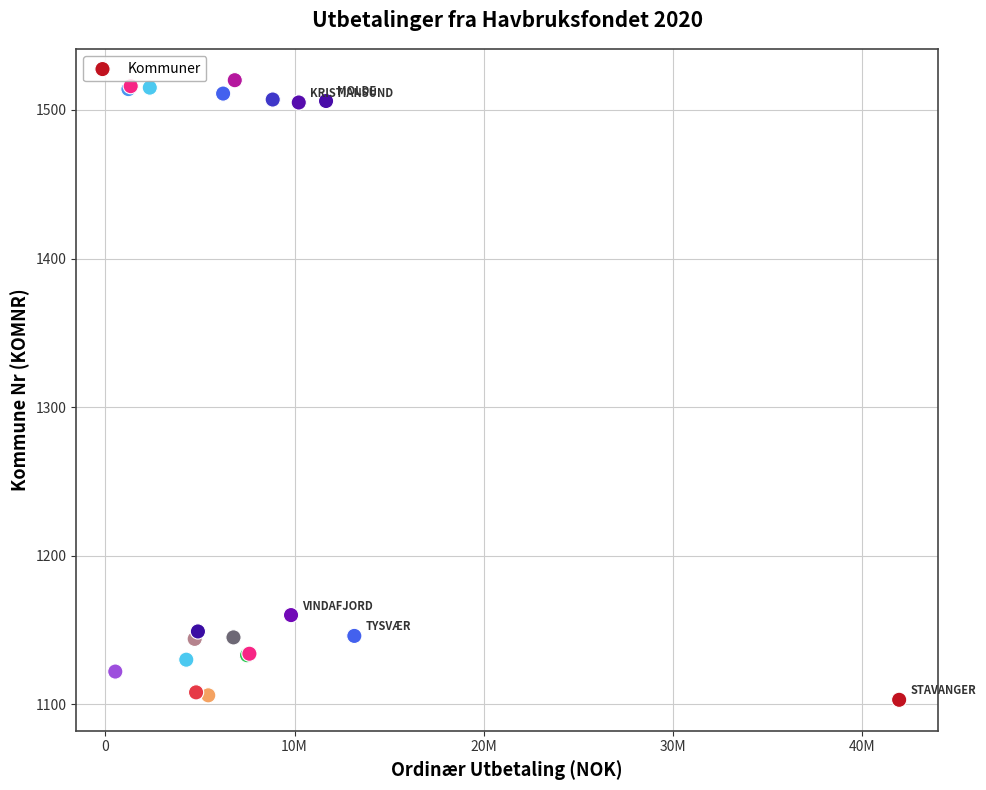

What Y value in the scatter plot is closest to 1311?

1160